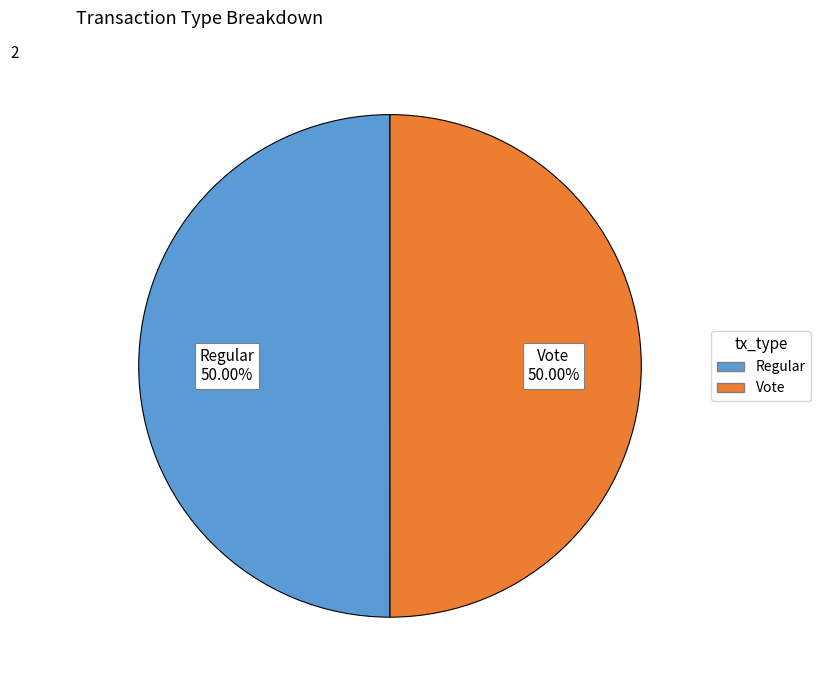

Approximately how many times larger is the value at Vote compared to Regular?

1.0